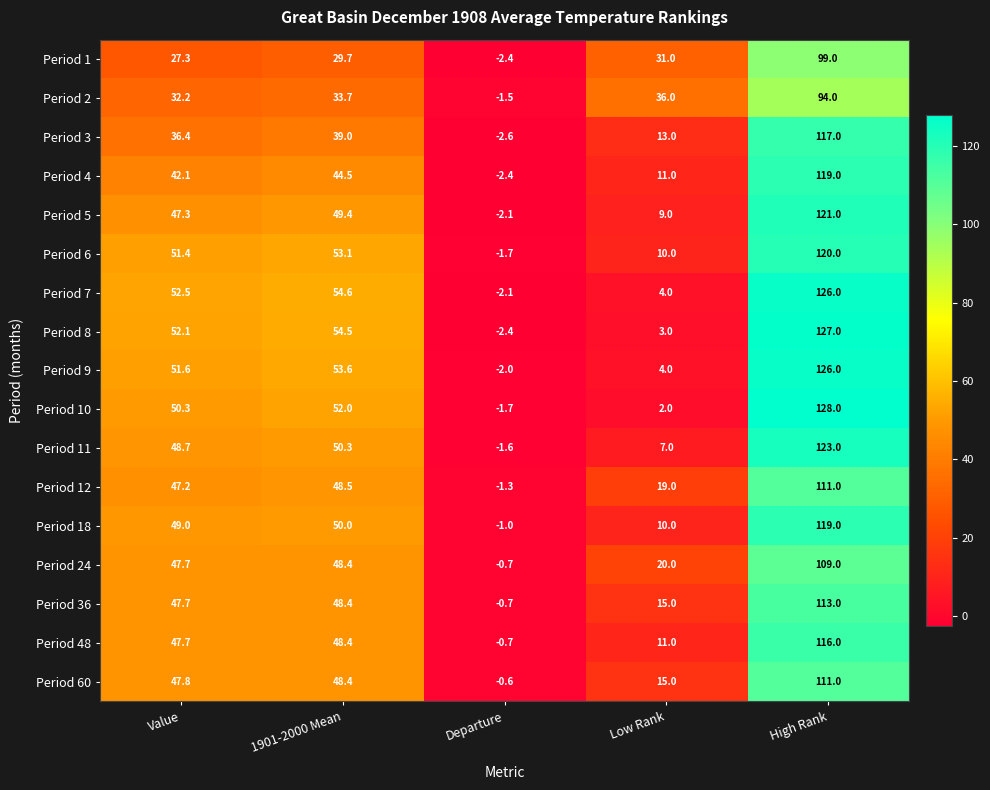

Which series has the widest spread of values?

Period 10